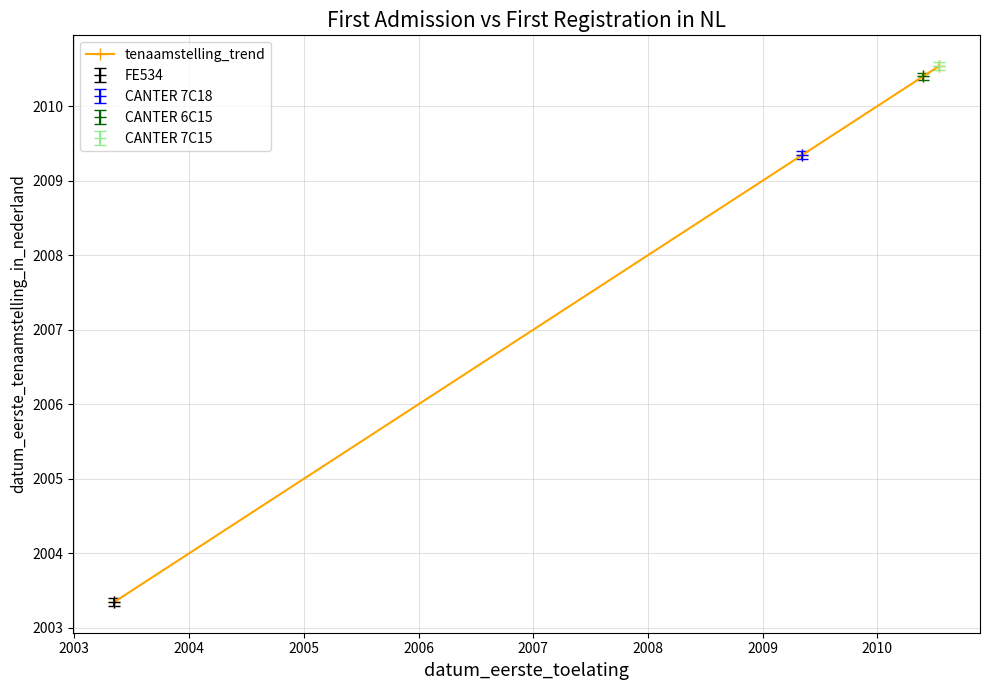

What is the average value?

2008.4